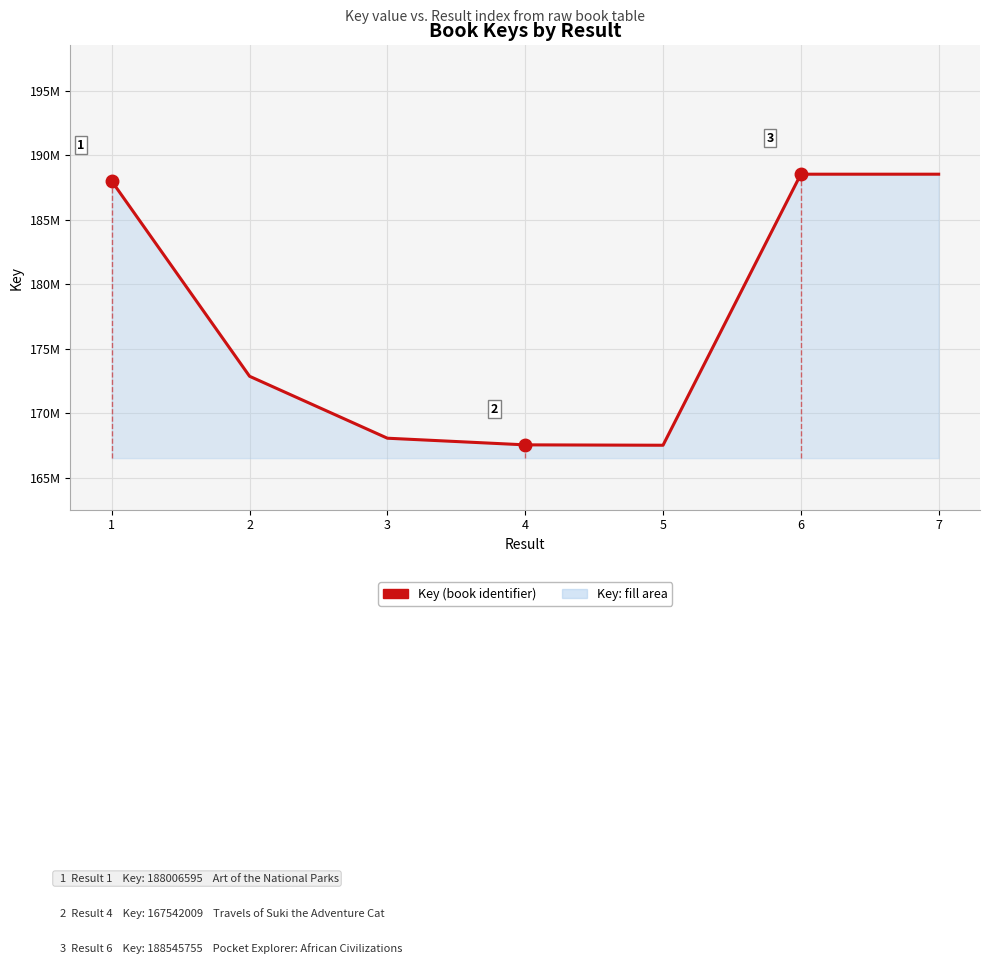

Between 7 and 4, which is larger?

7